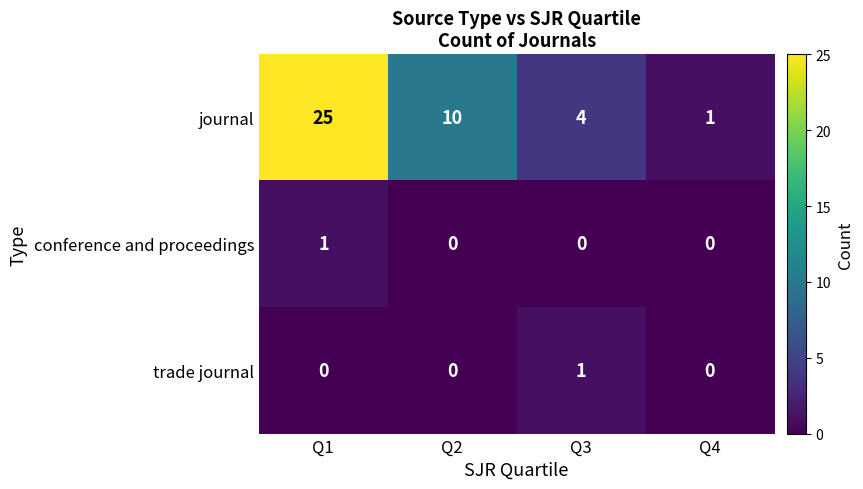

How many distinct data groups are displayed?

3